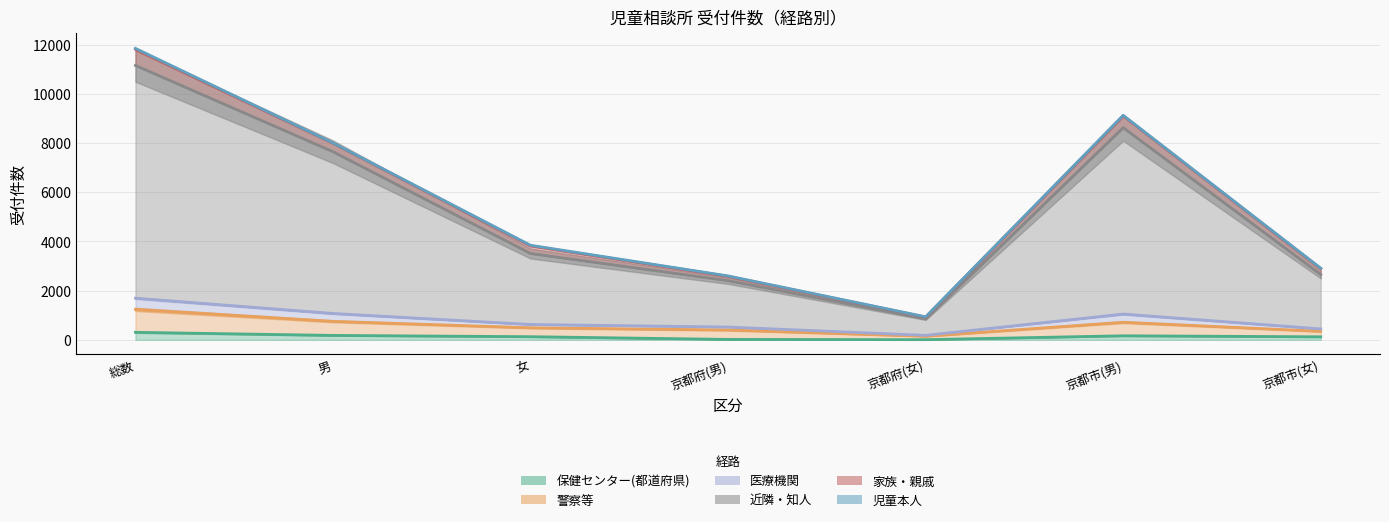

Which series has the largest range (max minus min)?

近隣・知人